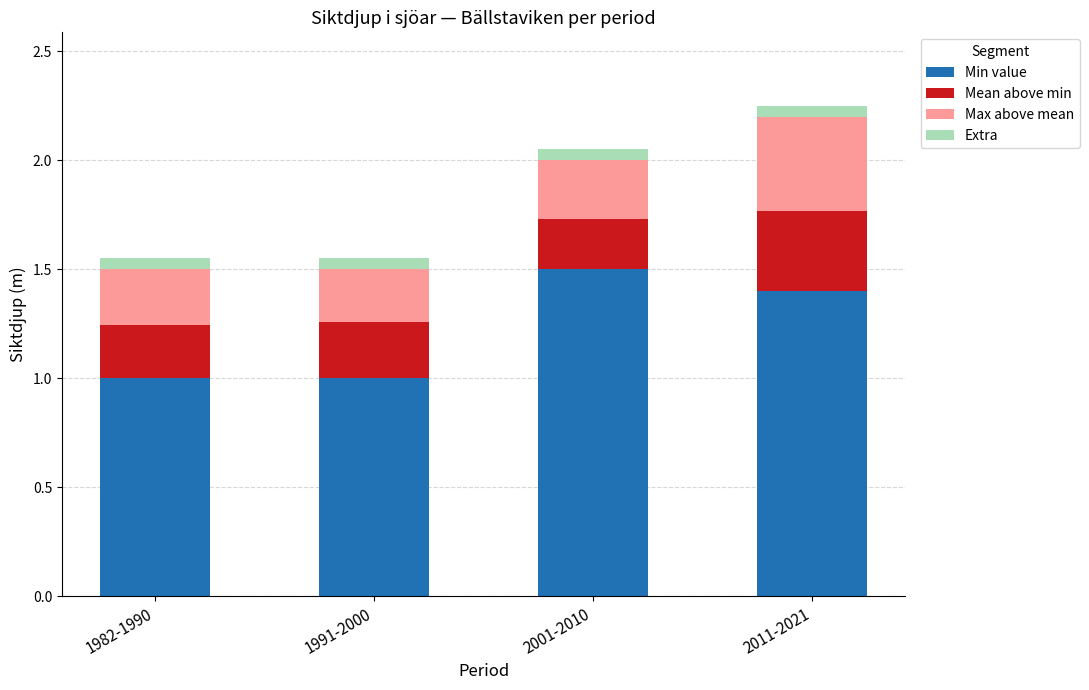

What is the difference between the maximum and minimum values in the Min value series?

0.5